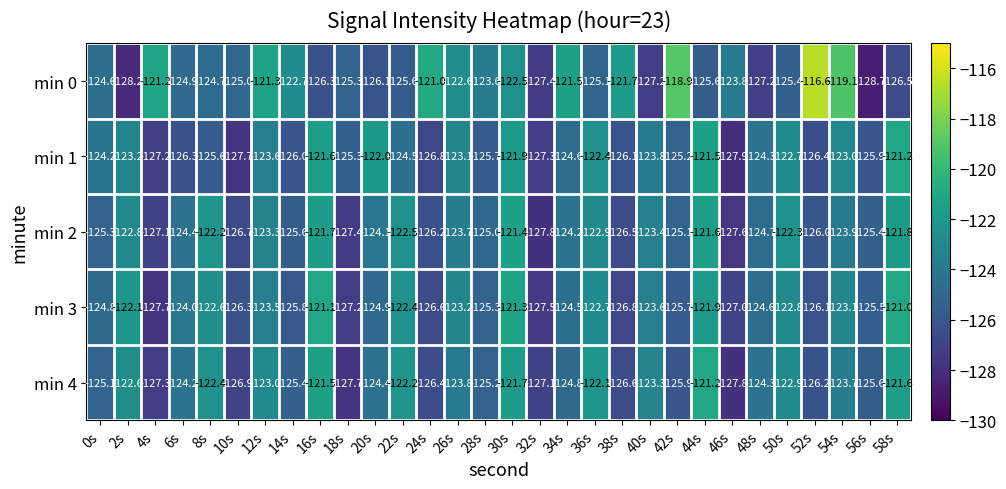

The min 4 series shows -44.4 at 6s. True or false?

False